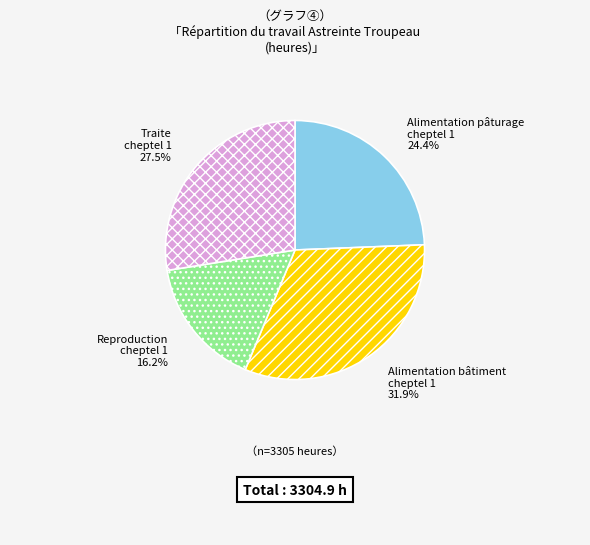

What is the ratio of the value at Reproduction cheptel 1 to the value at Alimentation pâturage cheptel 1?

0.7